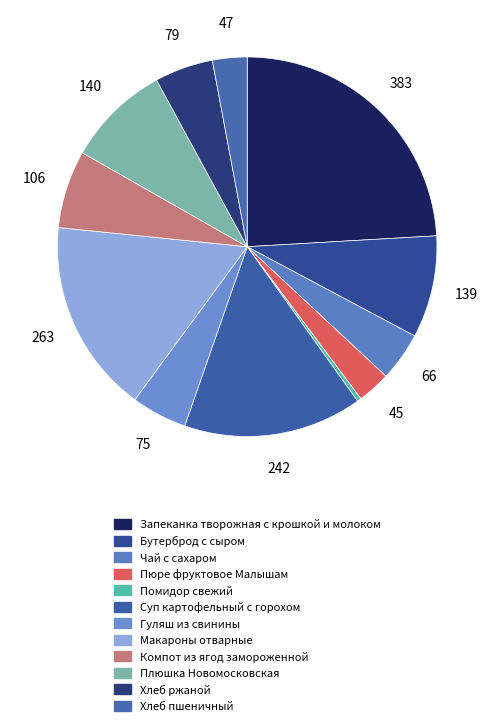

How many segments does this pie chart have?

12